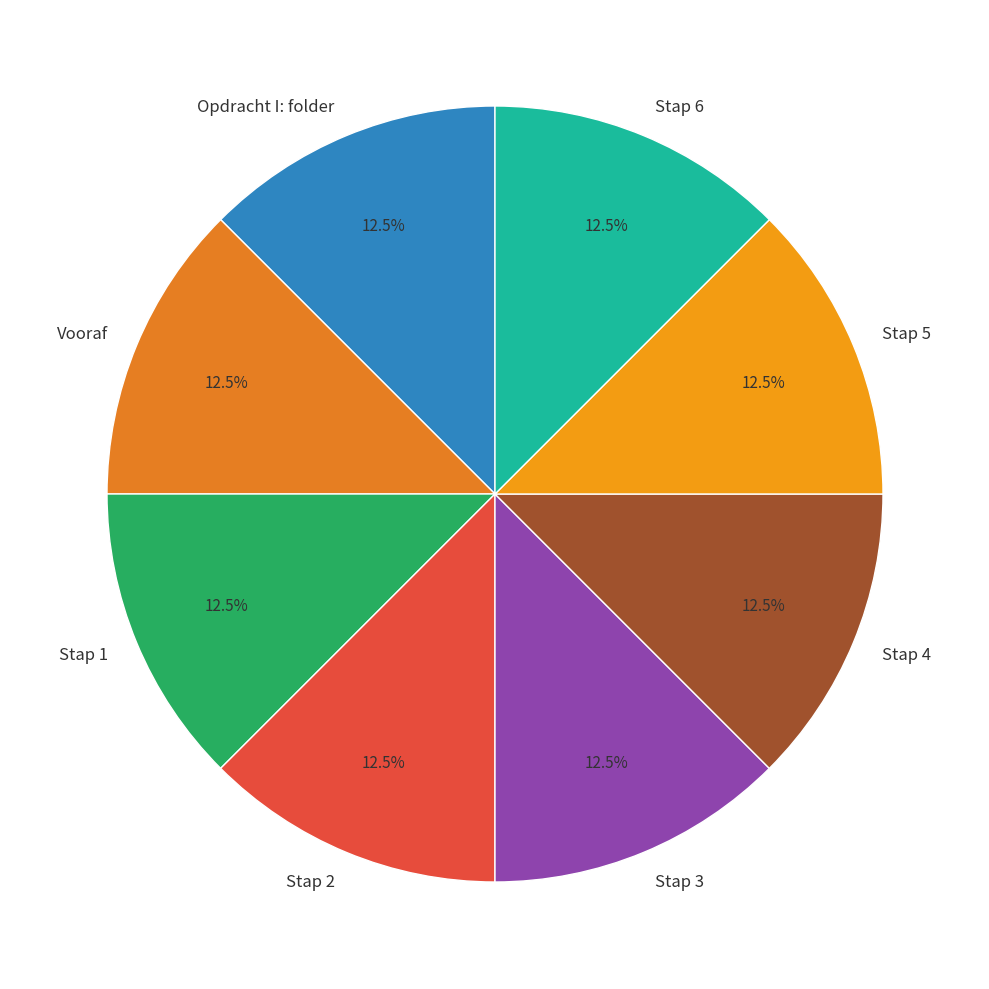

True or false: Stap 6 accounts for 4% of the total.

False